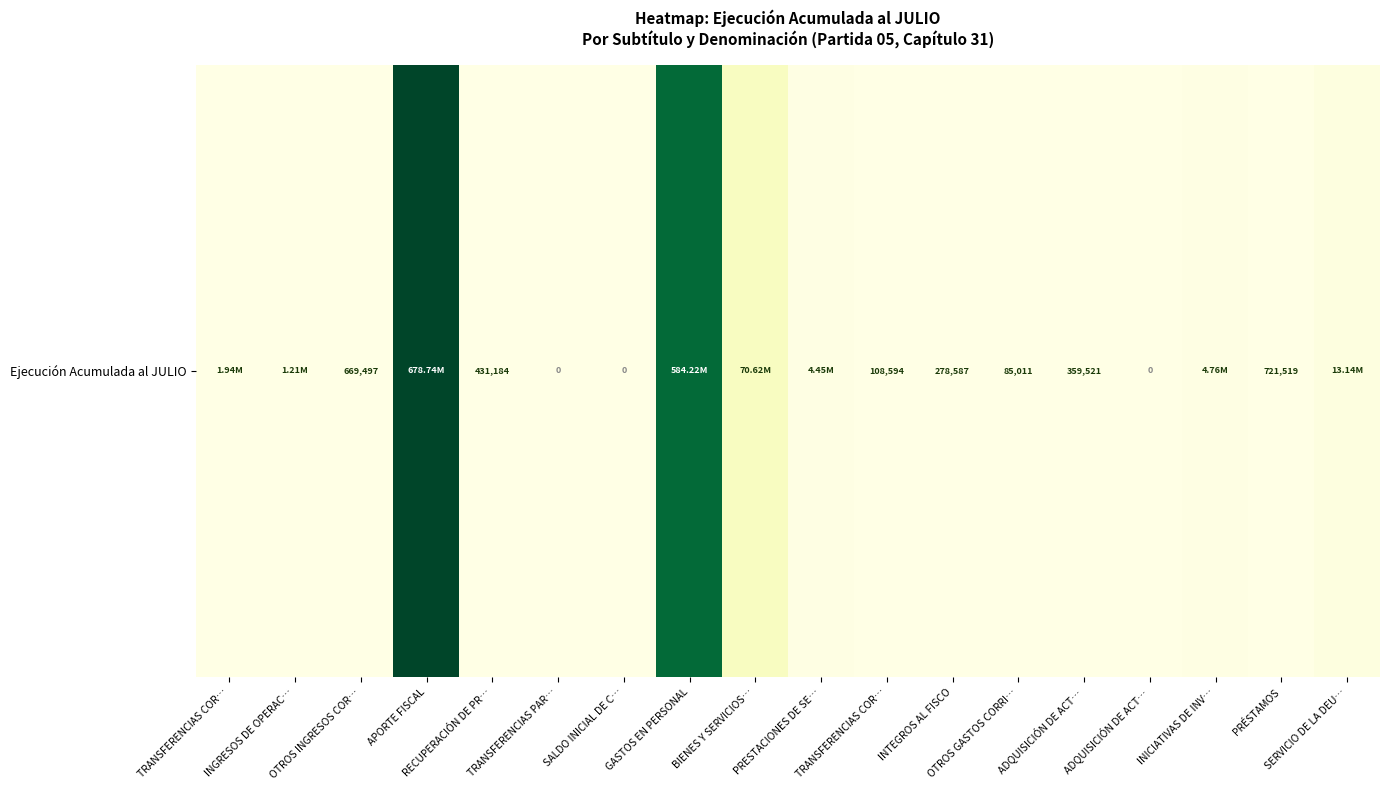

Which has a higher value, PRESTACIONES DE SE… or OTROS INGRESOS COR…?

PRESTACIONES DE SE…